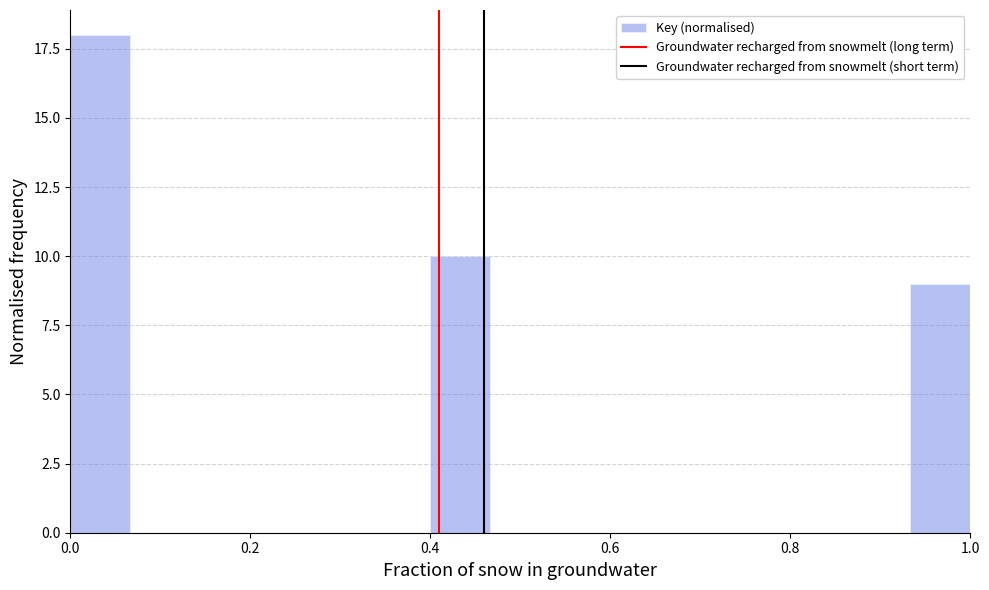

Read against the x-axis, roughly where is the centre of the tallest bar?

0.04